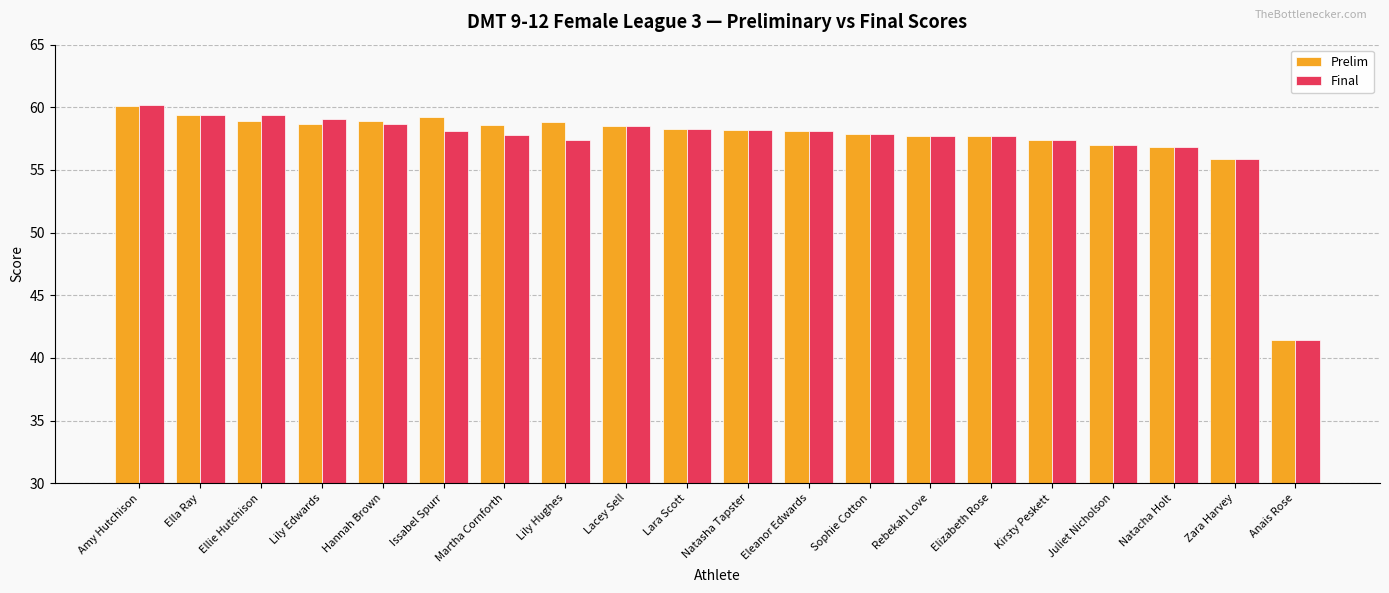

What is the maximum value shown in the chart?

60.2